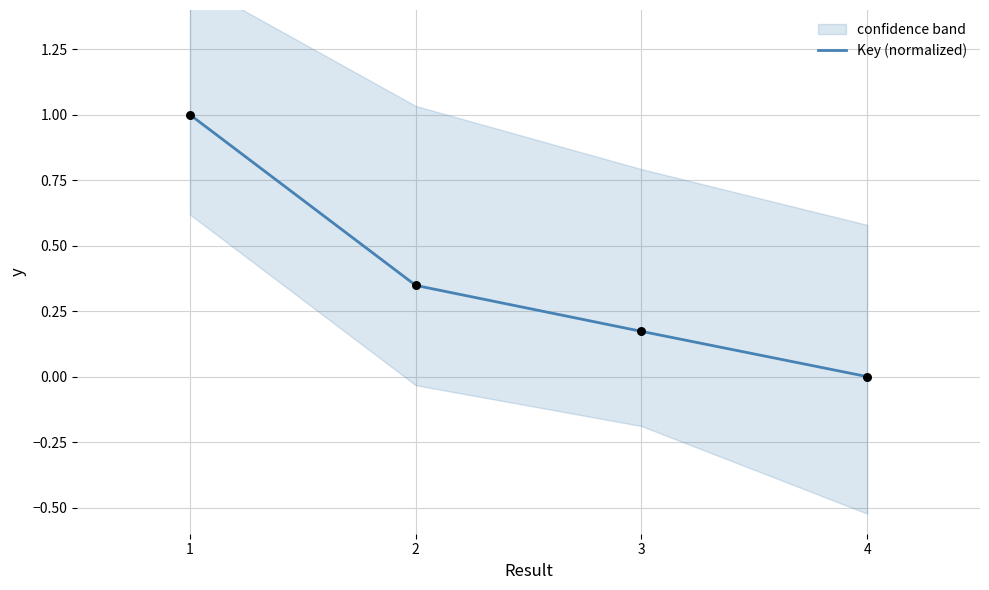

What is the change in value from 3 to 4?

-0.2